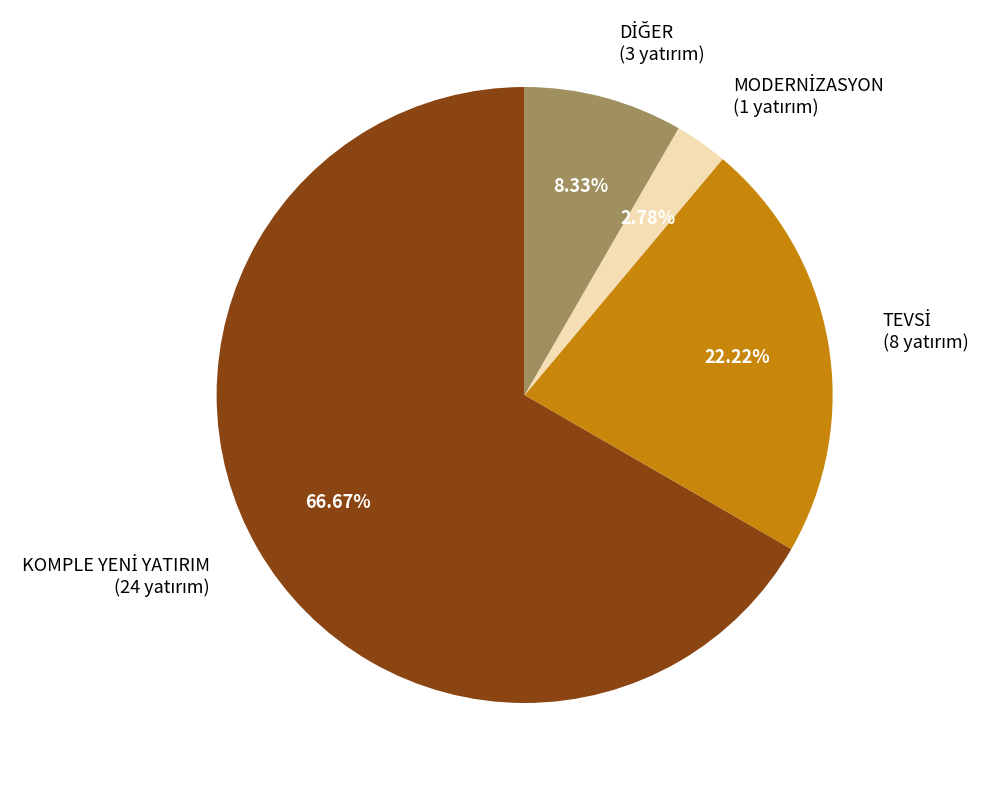

Is there a majority slice in this chart?

Yes